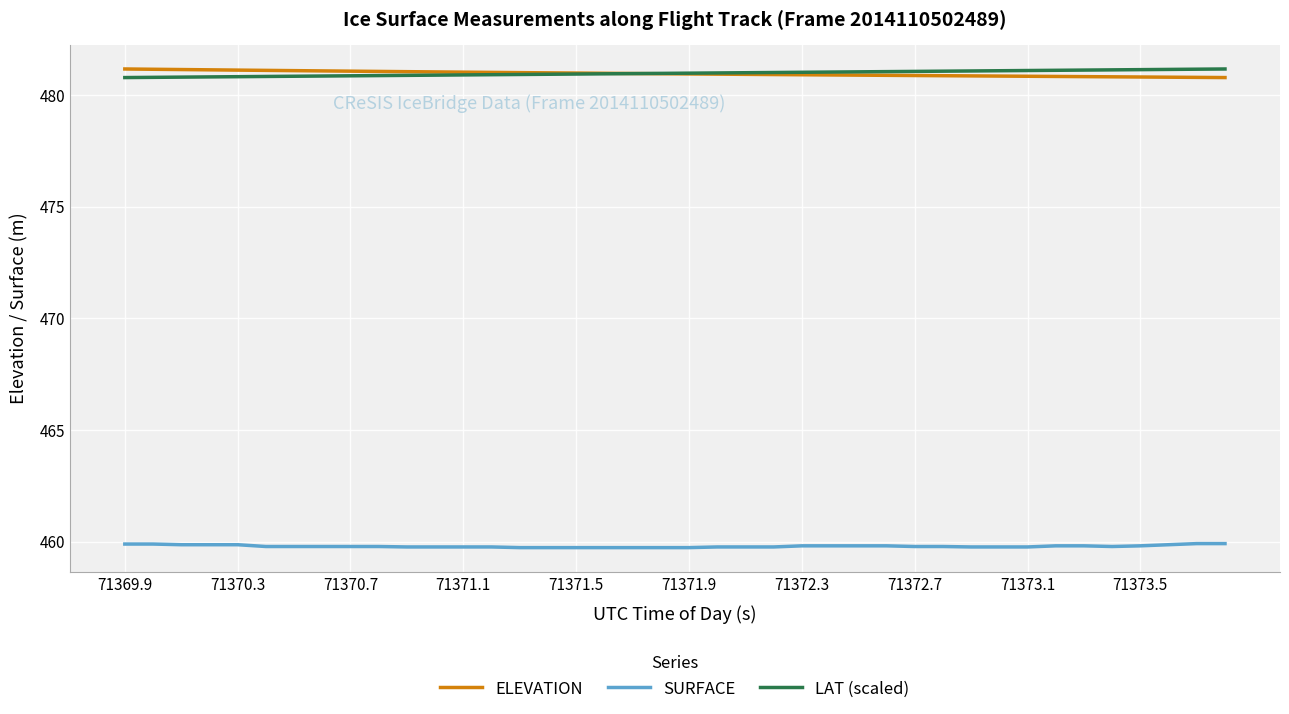

What are all the series names shown in the legend?

ELEVATION, SURFACE, LAT (scaled)